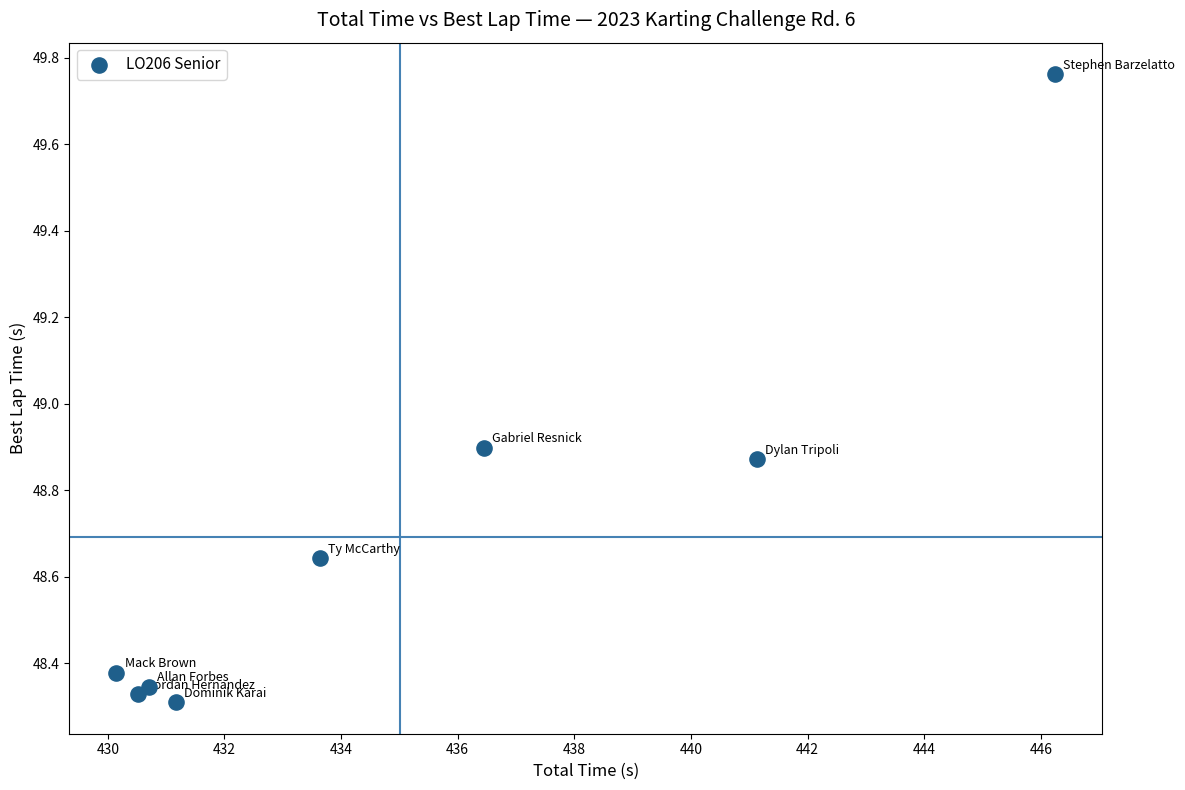

What is the average Y value?

48.7